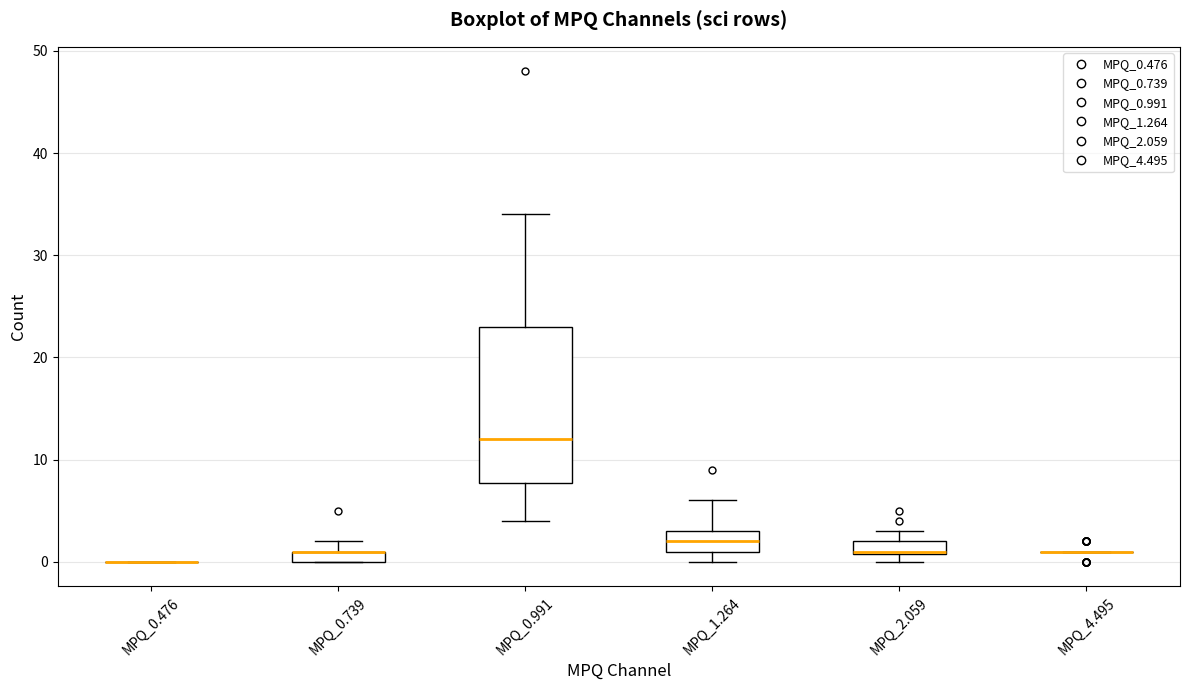

Where is the upper edge of the box for MPQ_0.991 on the y-axis? The values are not printed on the chart, so give them approximately, as read against the axis.

23